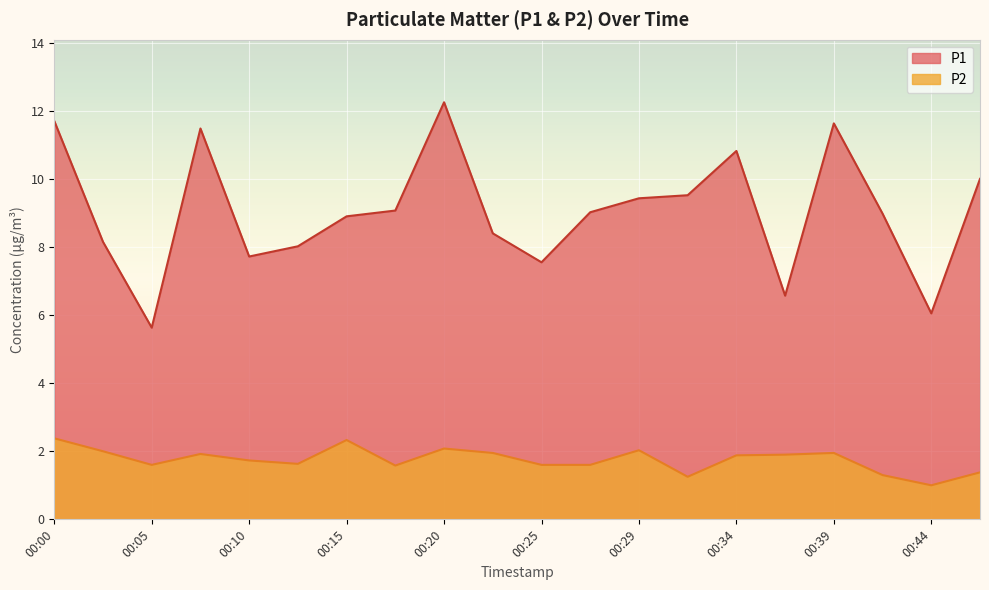

How many lines are shown in the chart?

2